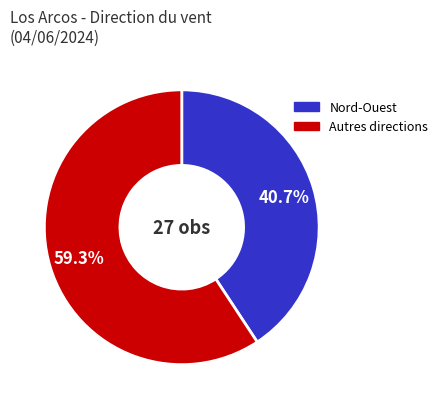

Is there any slice that represents more than half of the pie?

Yes